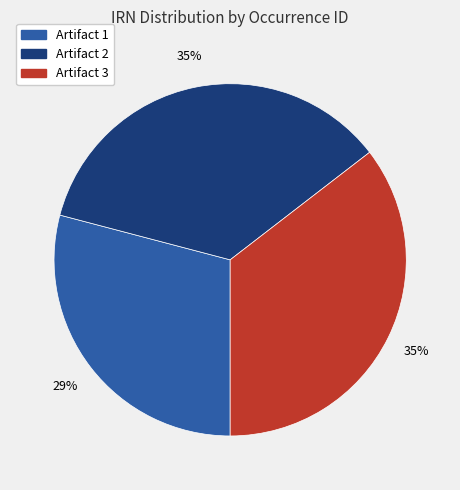

Is there any slice that represents more than half of the pie?

No